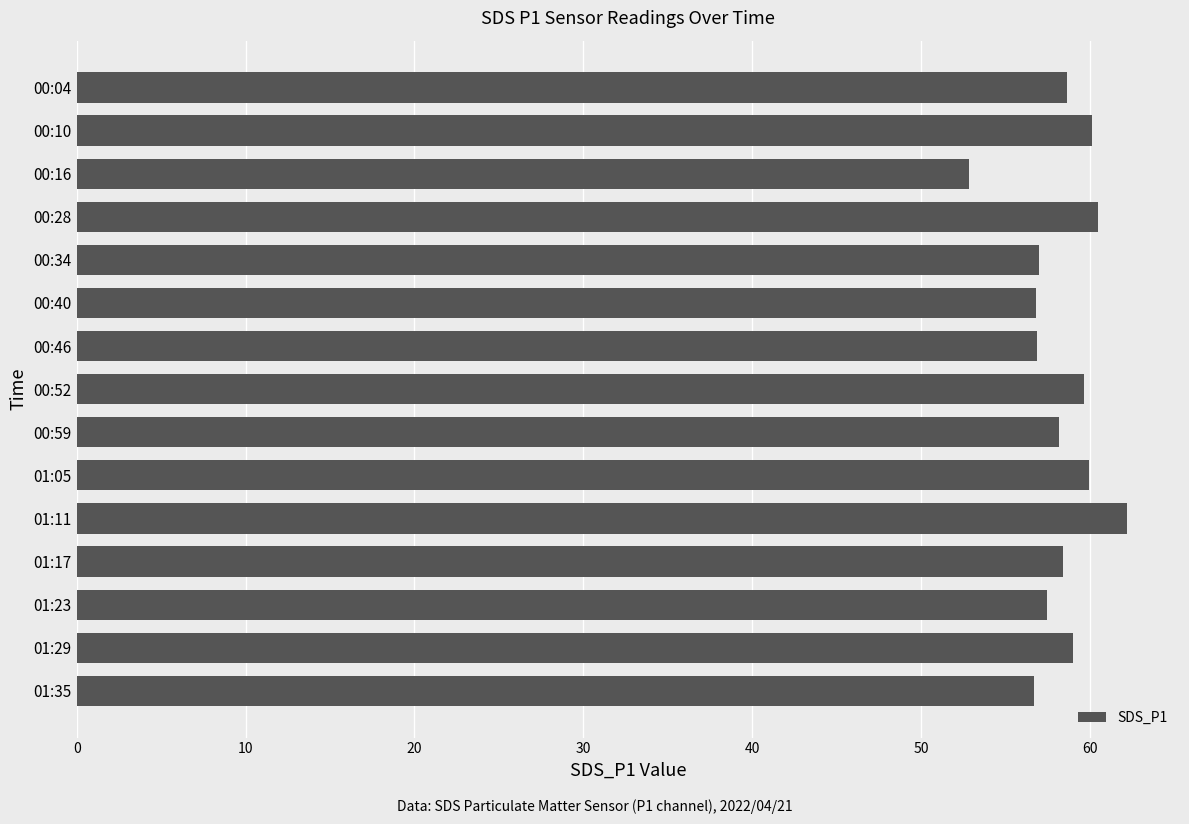

Approximately how many times larger is the value at 01:11 compared to 00:16?

1.2